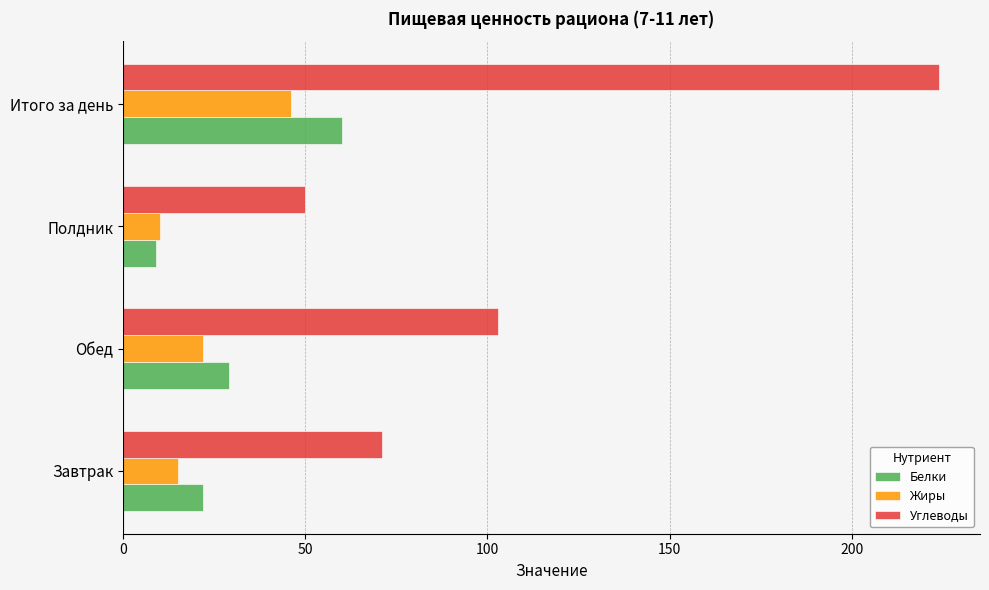

Which label corresponds to the largest value in the chart?

Итого за день